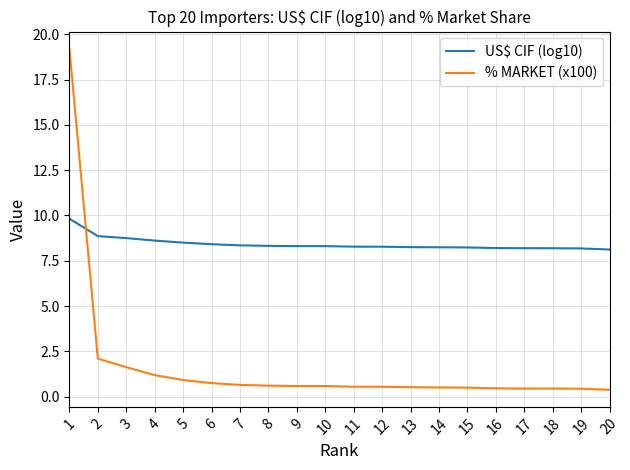

What are all the series names shown in the legend?

US$ CIF (log10), % MARKET (x100)